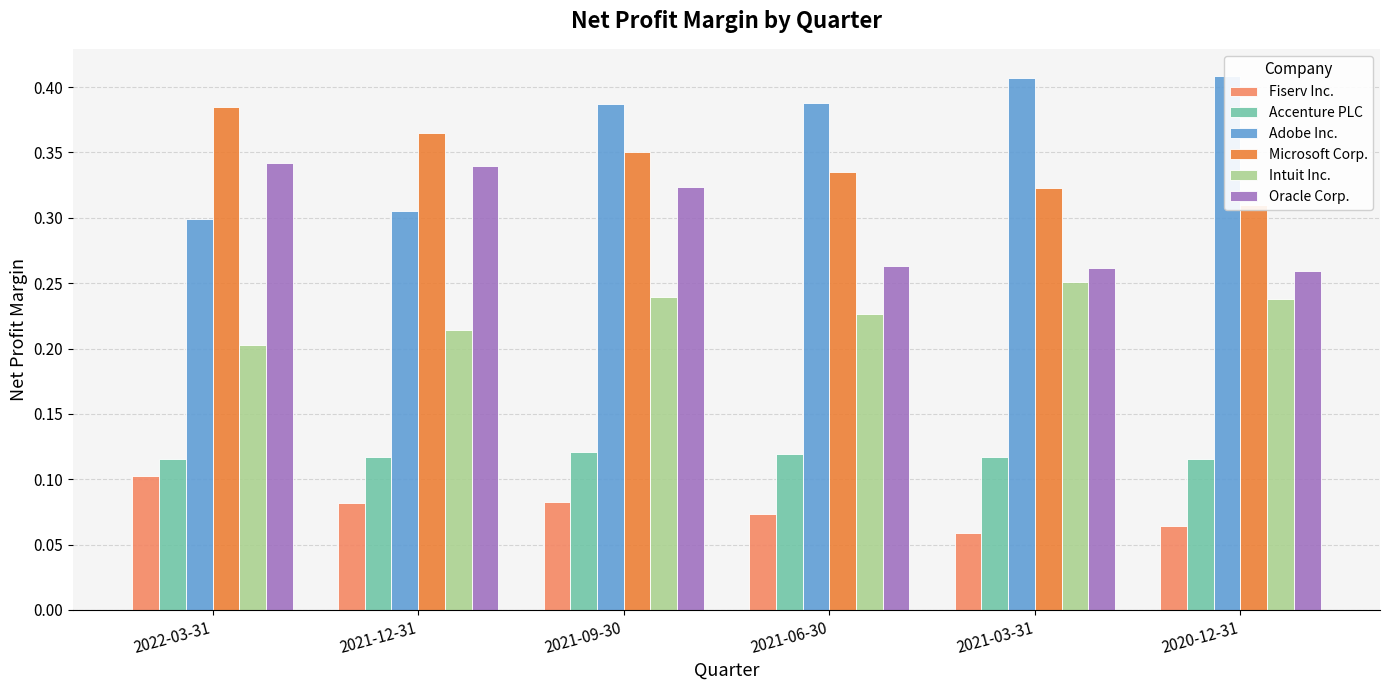

The Oracle Corp. series shows 0.2 at 2022-03-31. True or false?

False